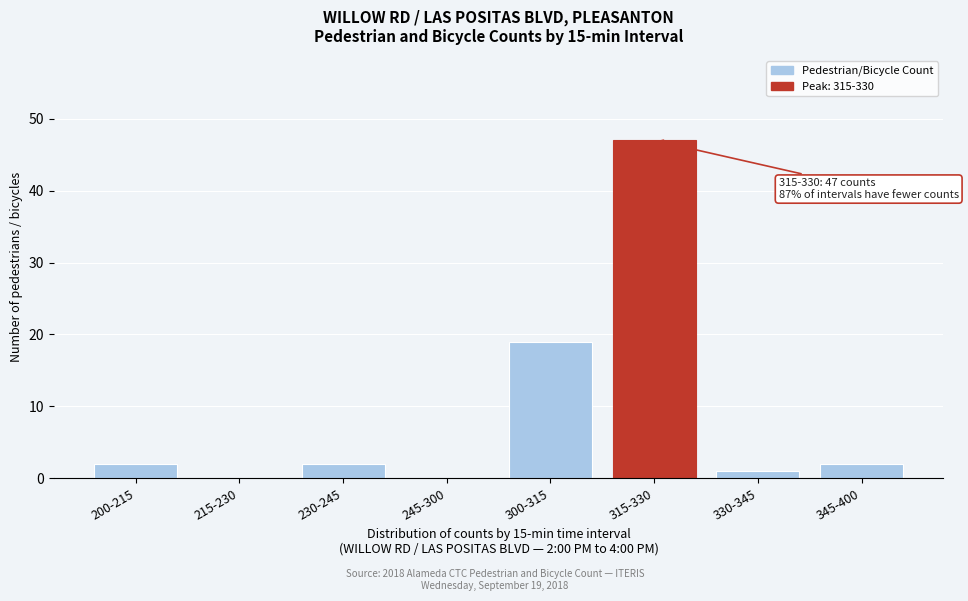

Reading left to right, extract all data points from this chart.

200-215=2	215-230=0	230-245=2	245-300=0	300-315=19	315-330=47	330-345=1	345-400=2